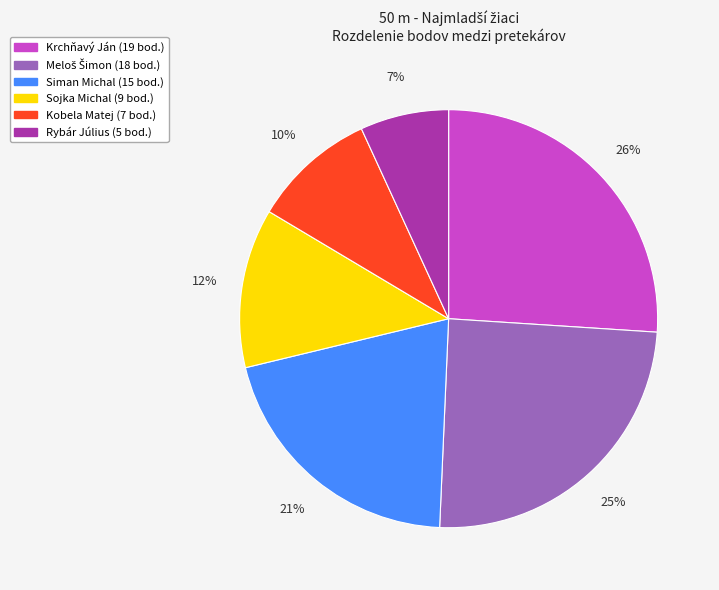

Does any single category account for the majority?

No